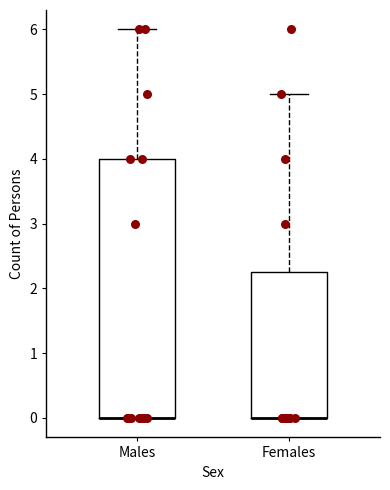

Reading left to right, read every box against the y-axis: the position of its median line, the range the box covers, and the ends of its whiskers. The values are not printed on the chart, so give them approximately, as read against the axis.

Males: median 0.0 (drawn on the box's lower edge), box 0.0 to 4.0, whiskers 0.0 to 6.0
Females: median 0.0 (drawn on the box's lower edge), box 0.0 to 2.3, whiskers 0.0 to 5.0